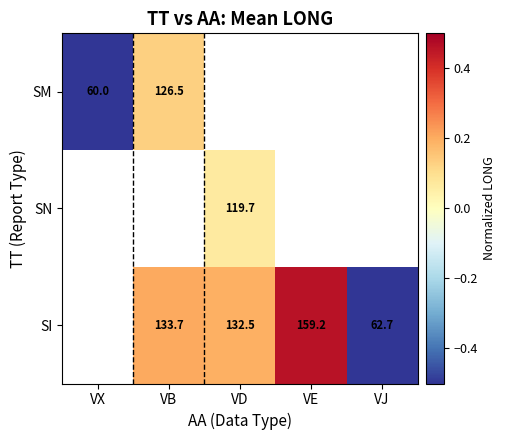

Is the value of SM at VB greater than the value of SI at VE?

No